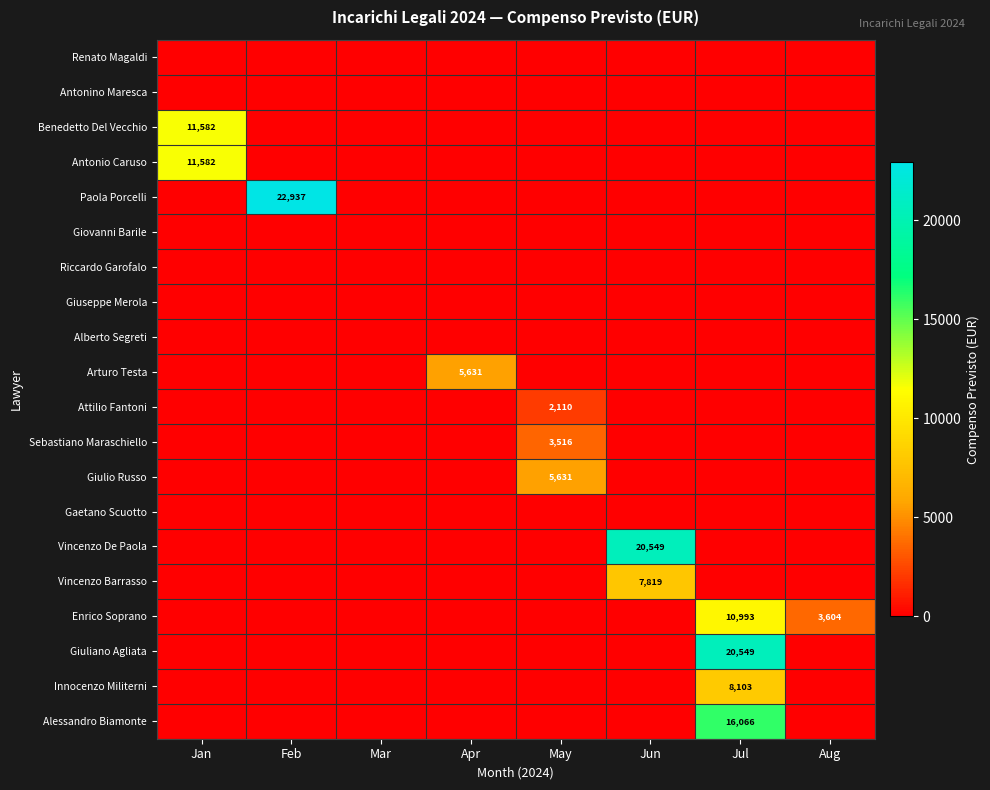

Count the number of data series in this chart.

20